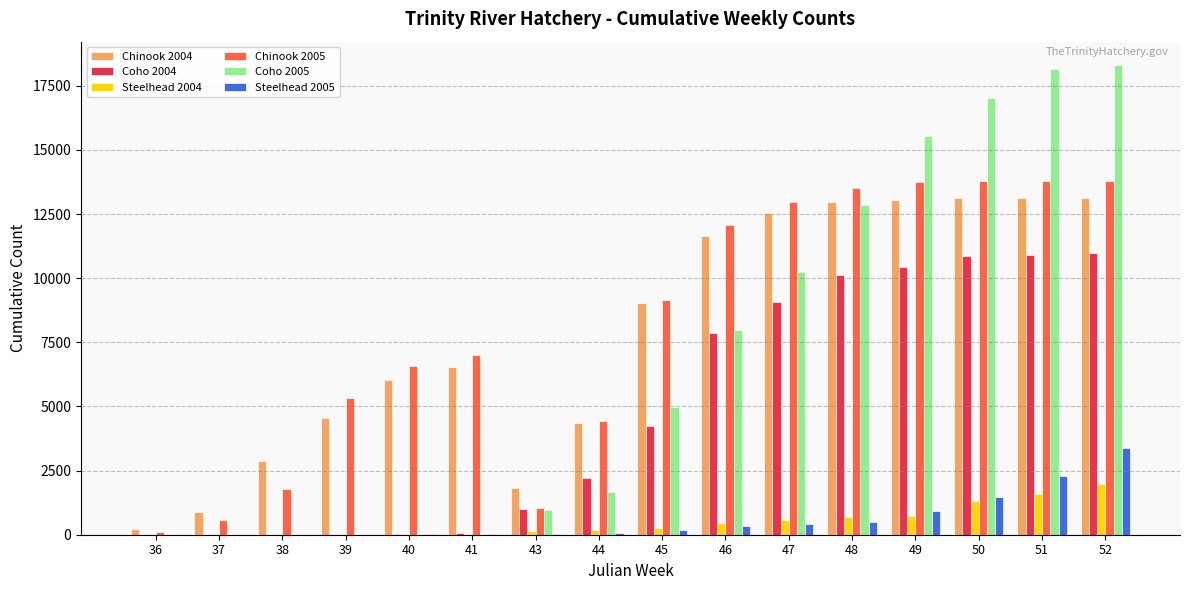

Is the value of Chinook 2005 at 40 greater than the value of Coho 2004 at 52?

No